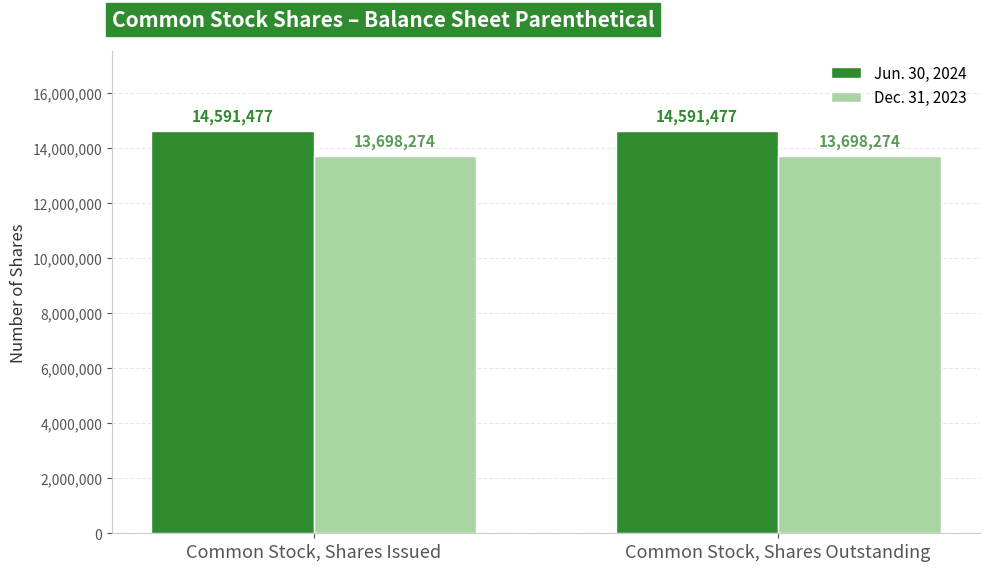

How many bars are there in total?

4